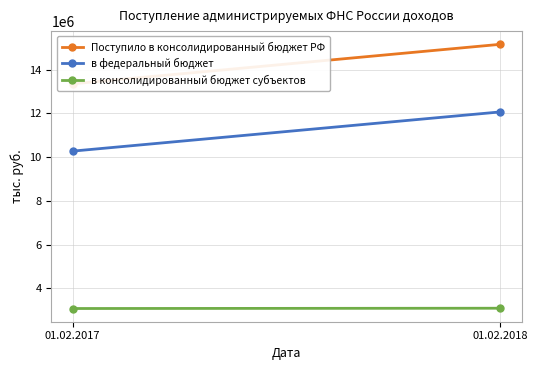

Reading right to left, list all the values displayed in this chart.

Поступило в консолидированный бюджет РФ: 15163800	13357780
в федеральный бюджет: 12071624	10278718
в консолидированный бюджет субъектов: 3092176	3079062